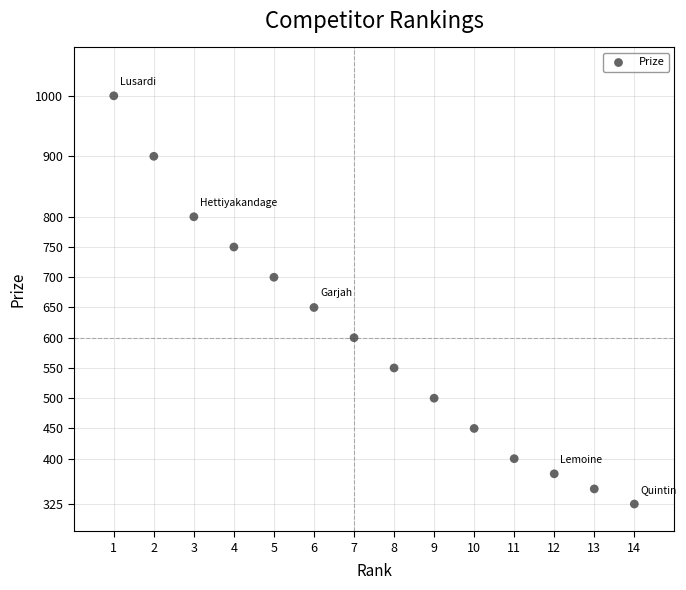

What Y value in the scatter plot is closest to 662?

650